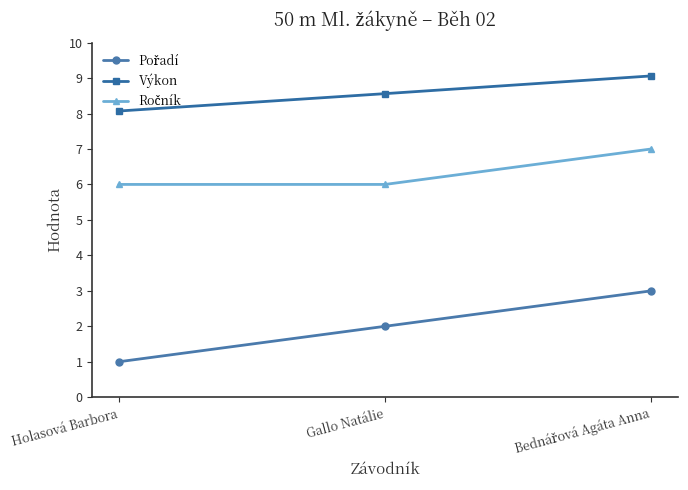

How many lines are shown in the chart?

3